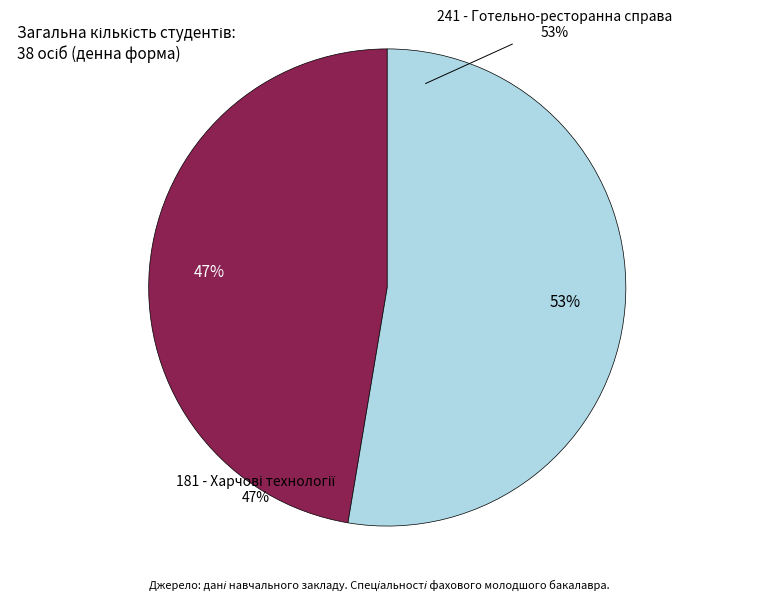

How many slices are in this pie chart?

2